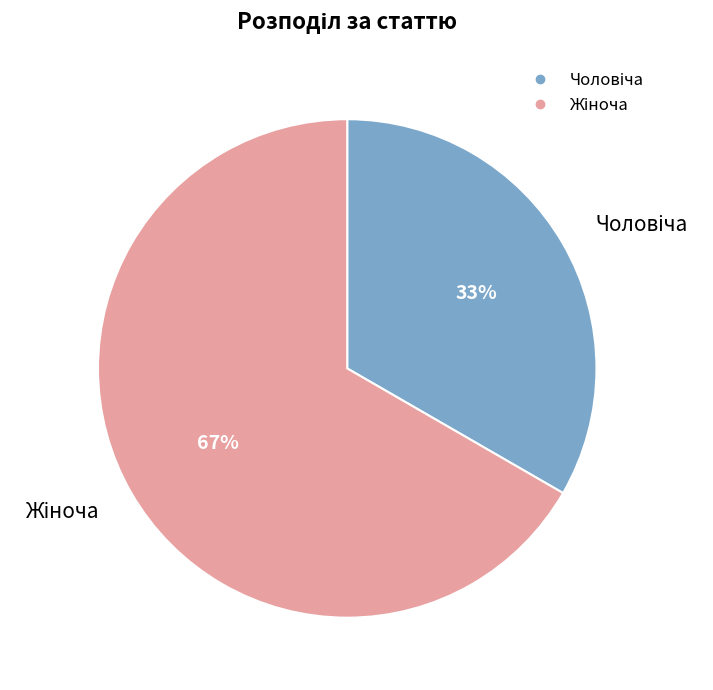

Is there any slice that represents more than half of the pie?

Yes